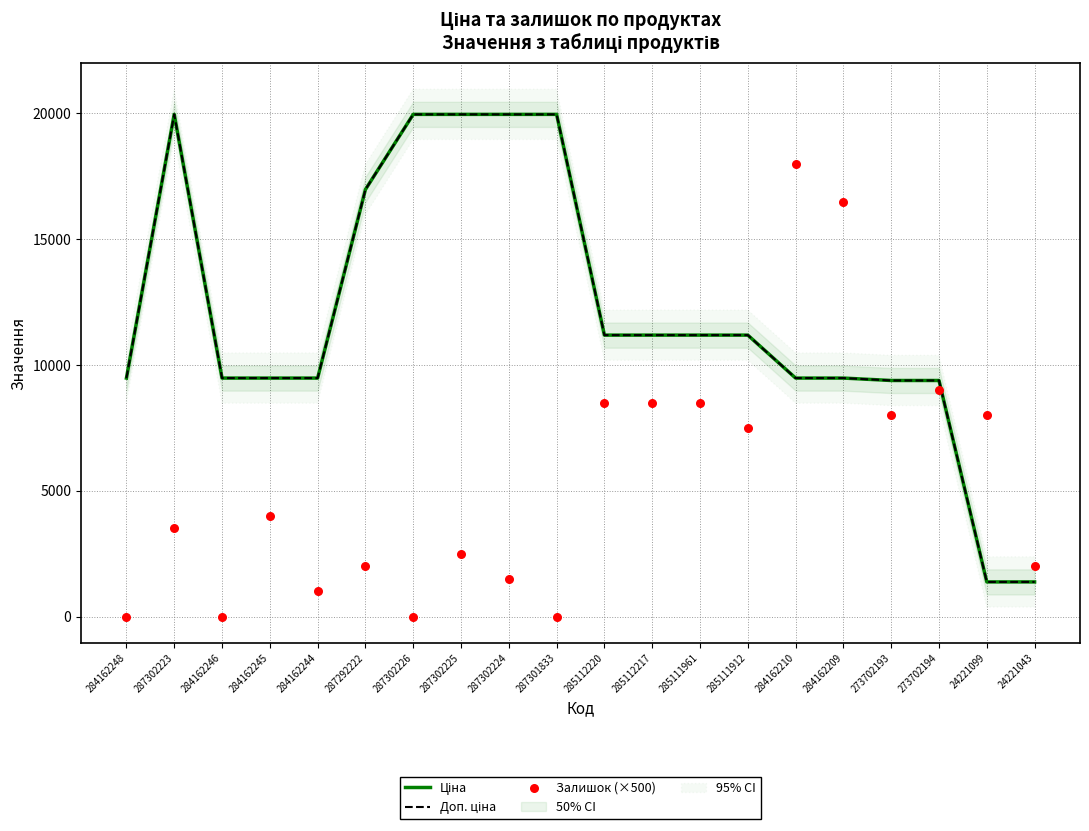

At which category is the sum across all series the highest?

287302223